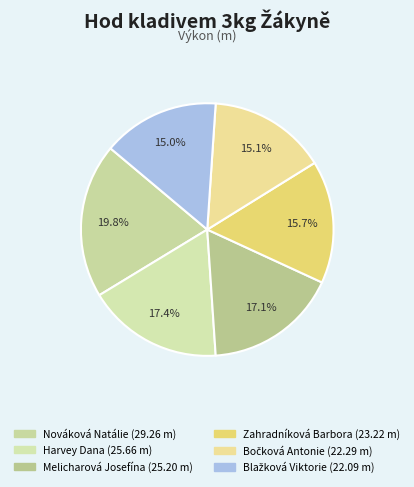

Is it true that Bočková Antonie is 28% of the pie?

False